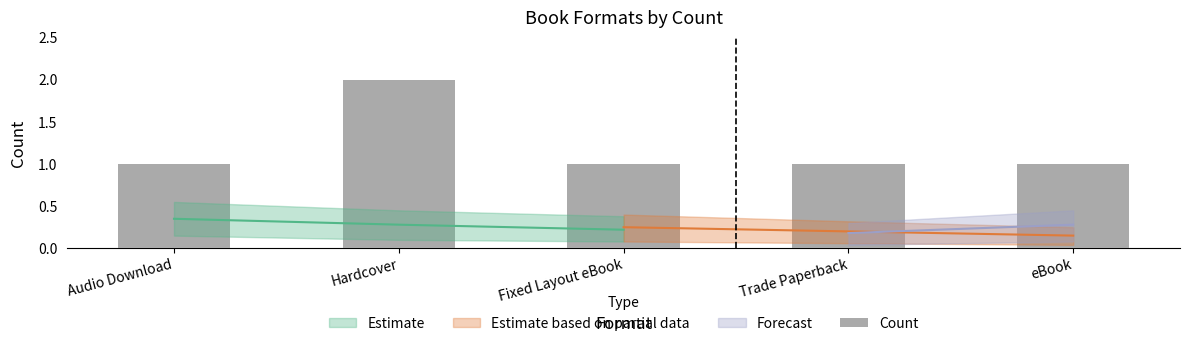

Which label corresponds to the largest value in the chart?

Hardcover